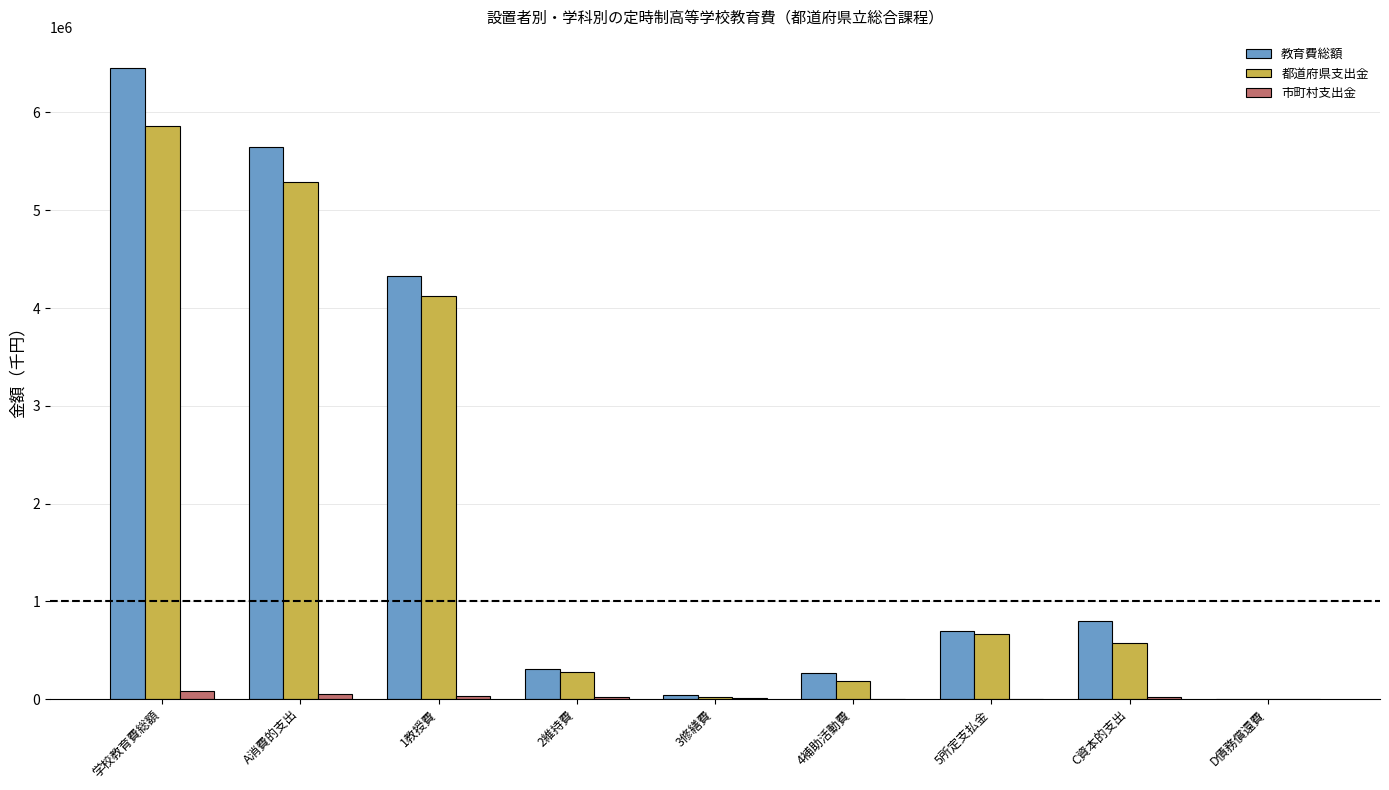

Is it true that 市町村支出金 equals 923 at D債務償還費?

True